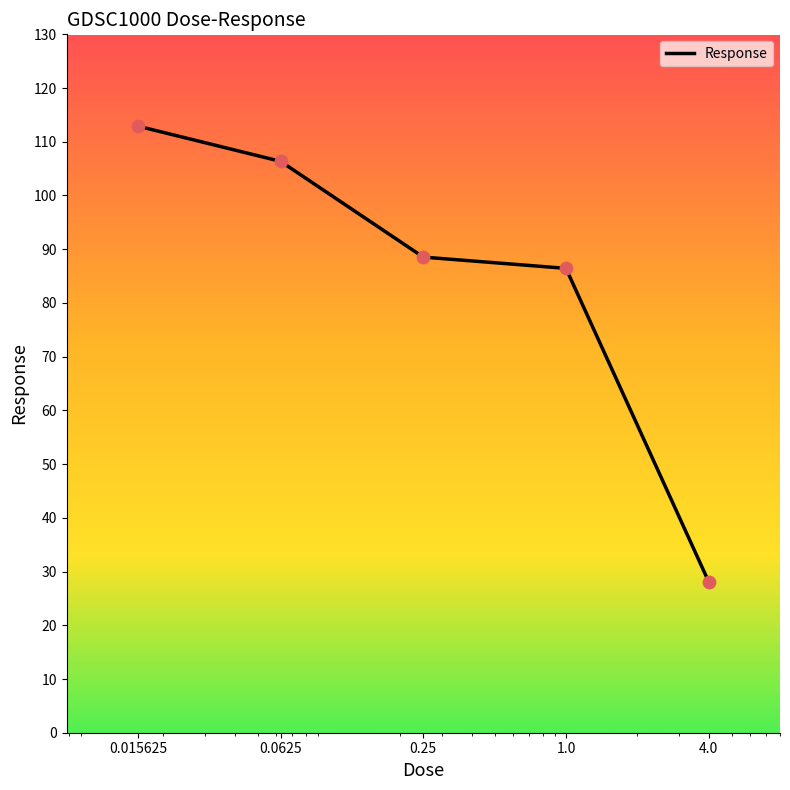

What is the sum of all values?

422.4